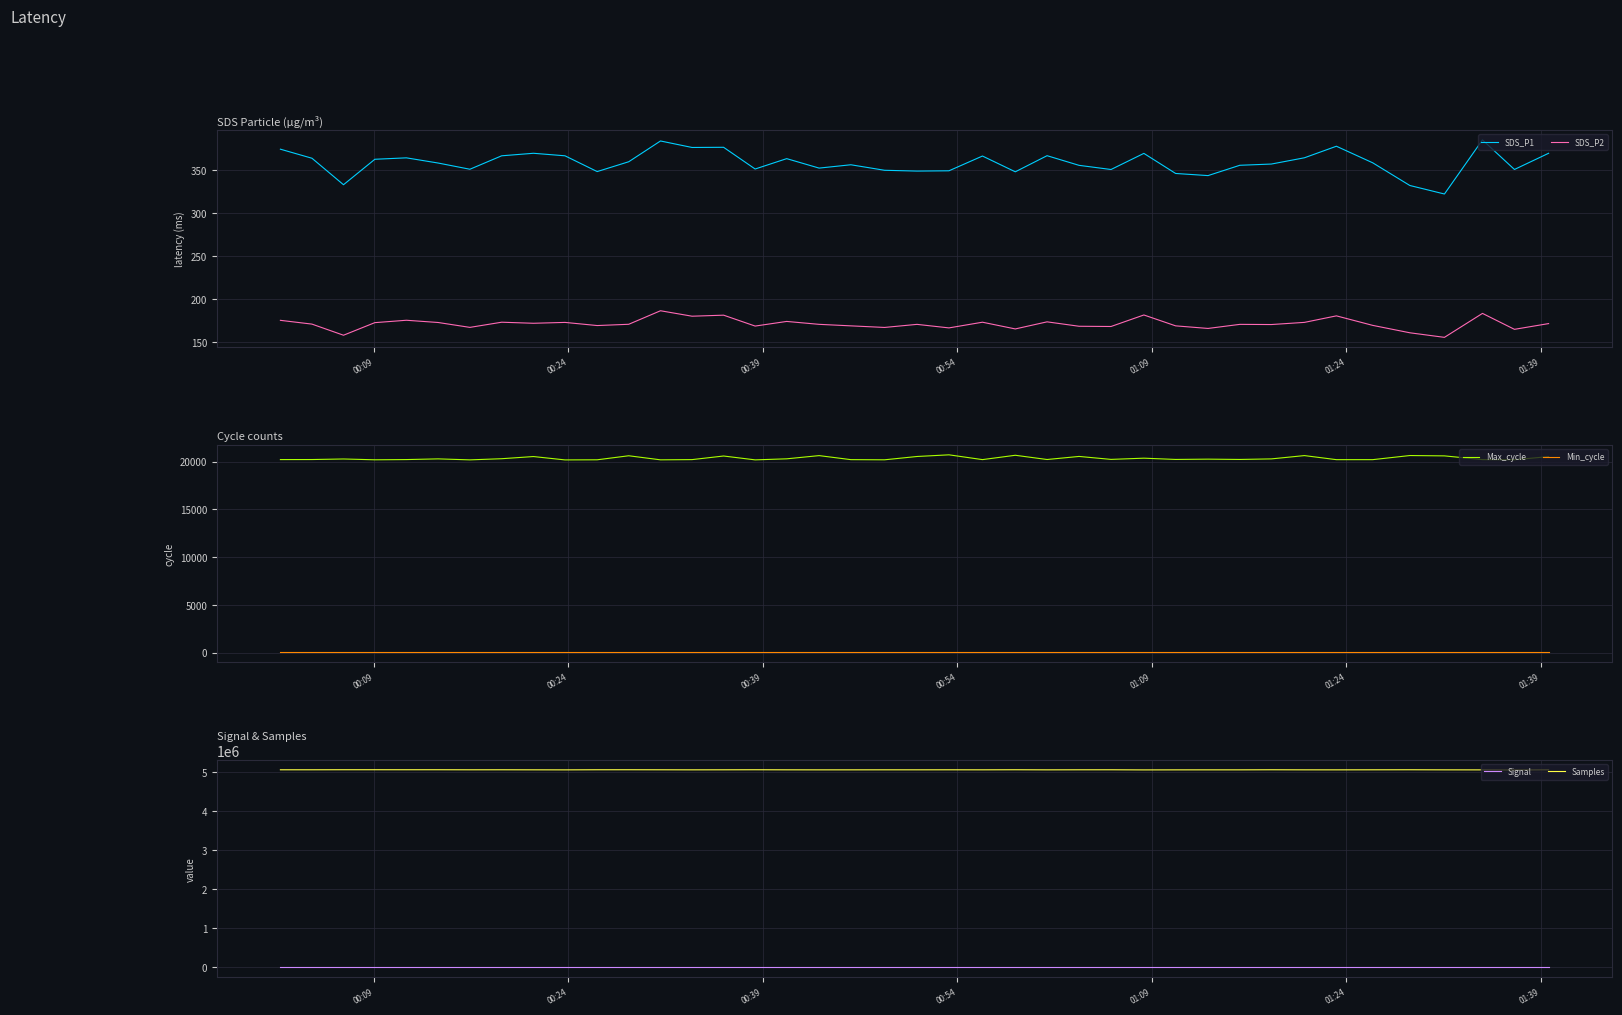

In SDS_P2, how many points are lower than both neighbors (excluding endpoints)?

14